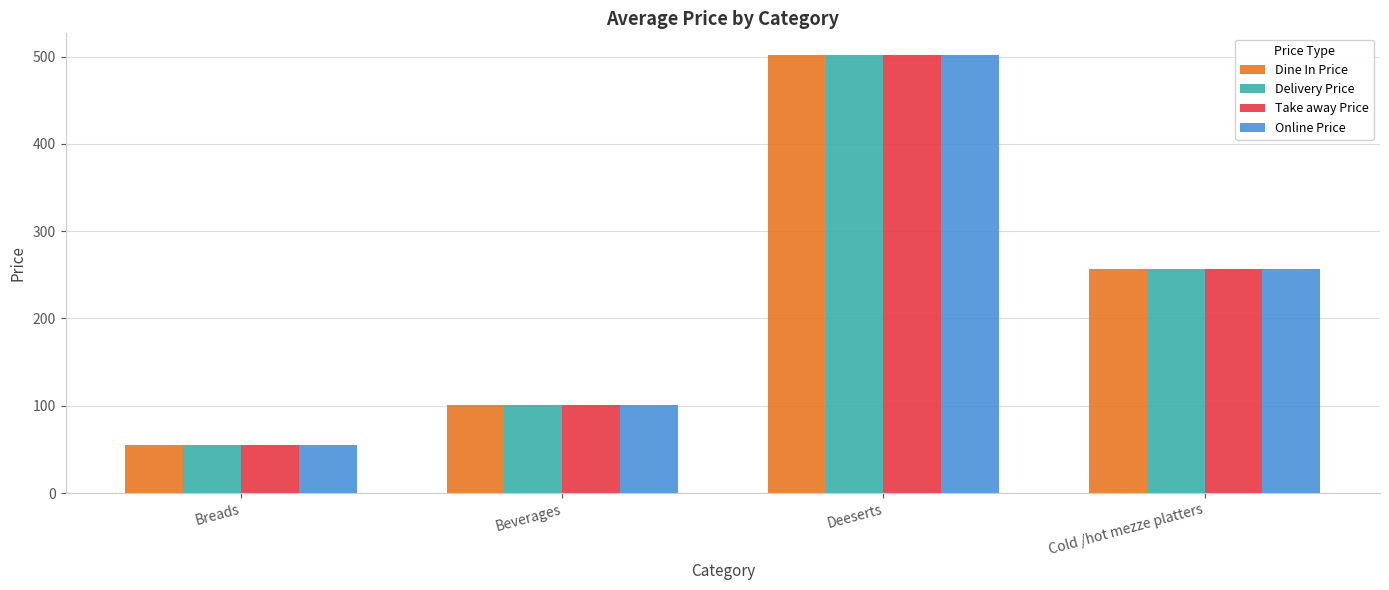

Is the value of Take away Price at Breads greater than the value of Delivery Price at Cold /hot mezze platters?

No